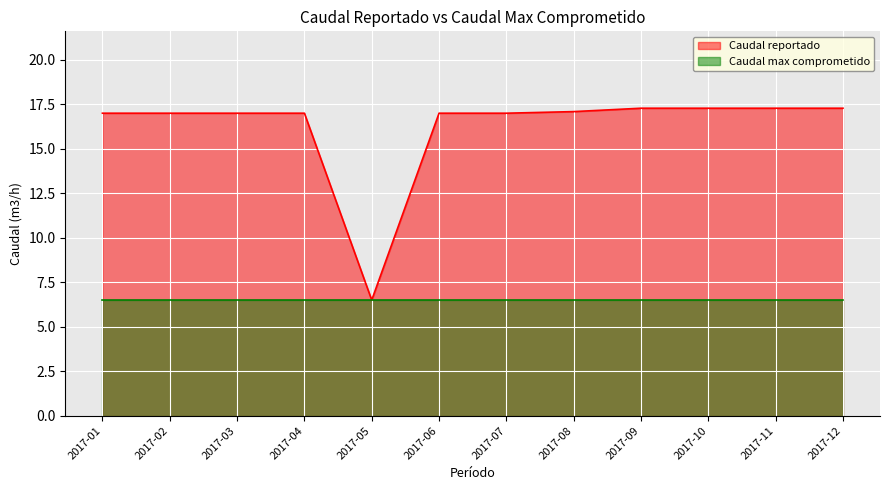

At which category does the data reach its first local valley?

2017-05